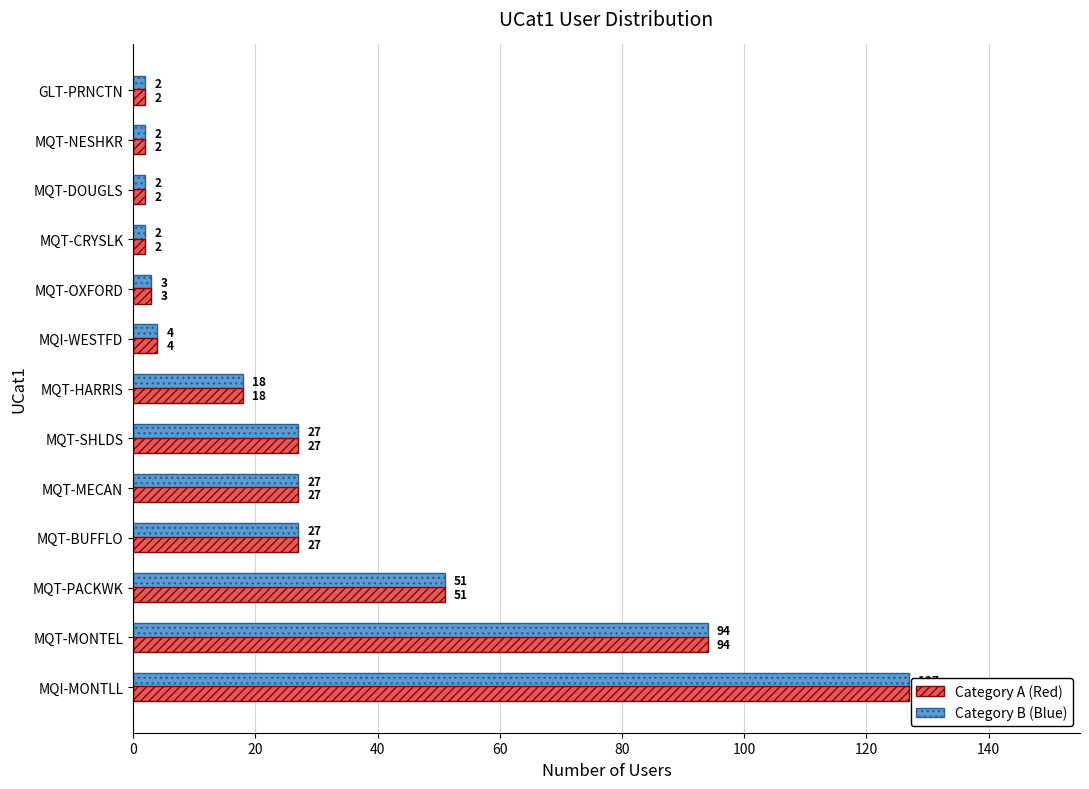

What is the smallest value displayed?

2